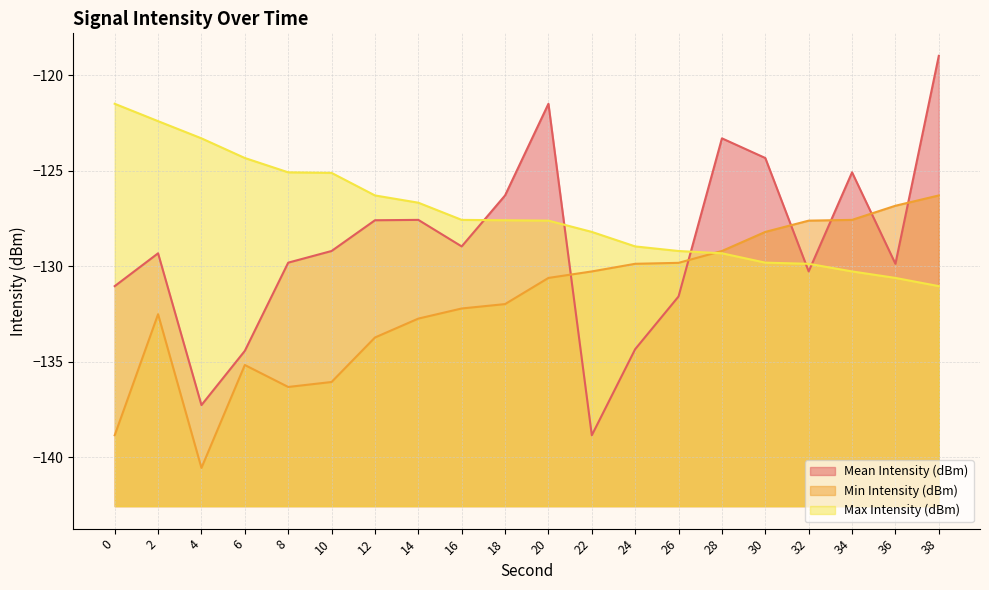

What is the value of the Min Intensity (dBm) point at the 2nd from the left?

-132.5